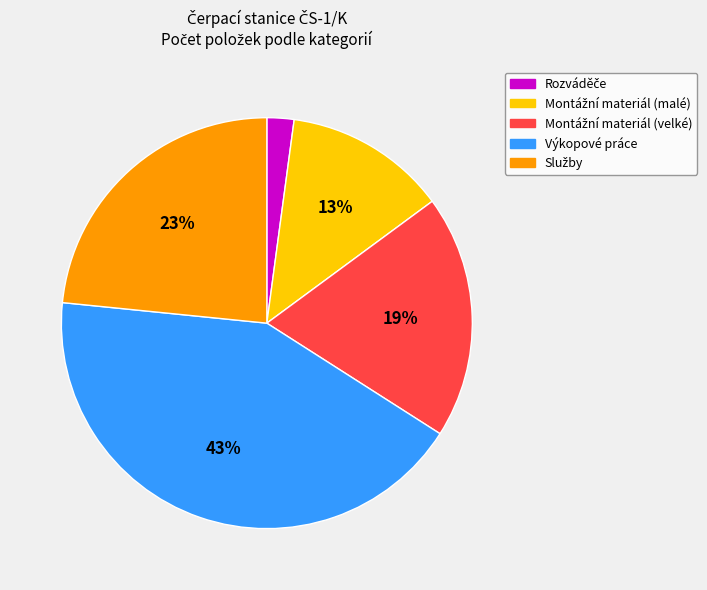

Which slice is the largest?

Výkopové práce